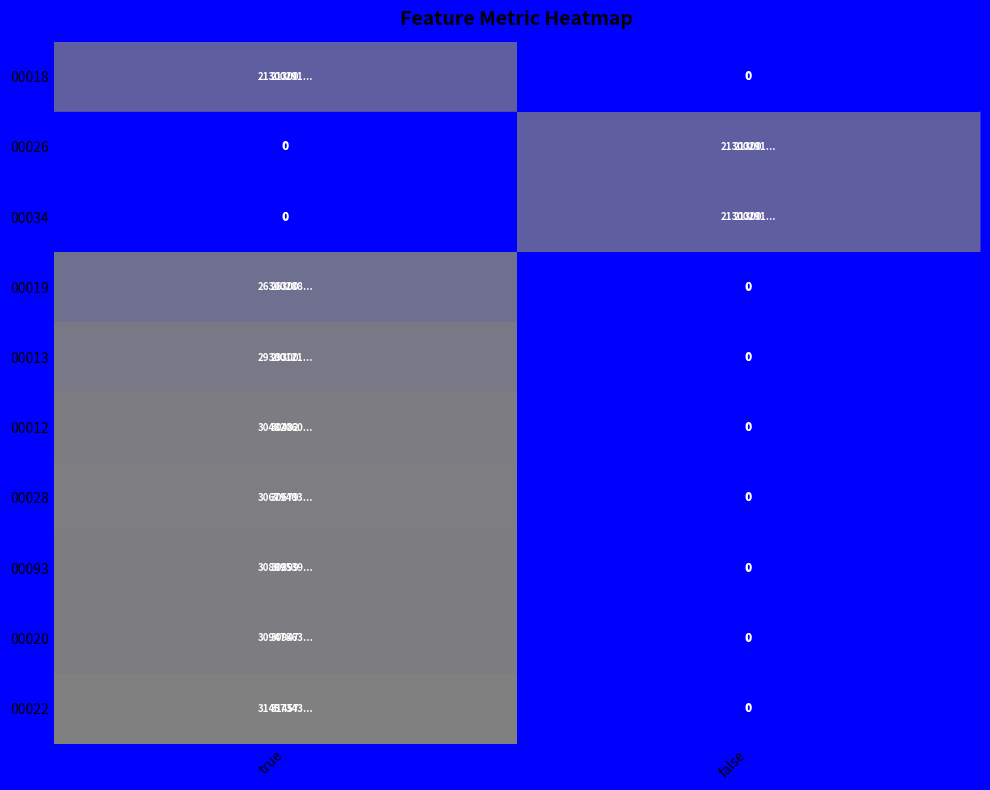

Which series has the largest total across all categories?

00022